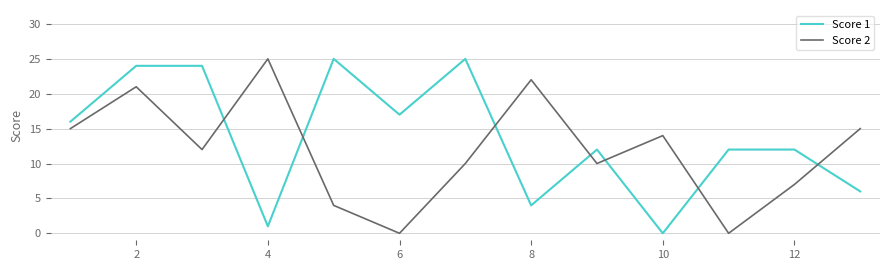

After their last crossing, which series has the higher values: Score 2 or Score 1?

Score 2